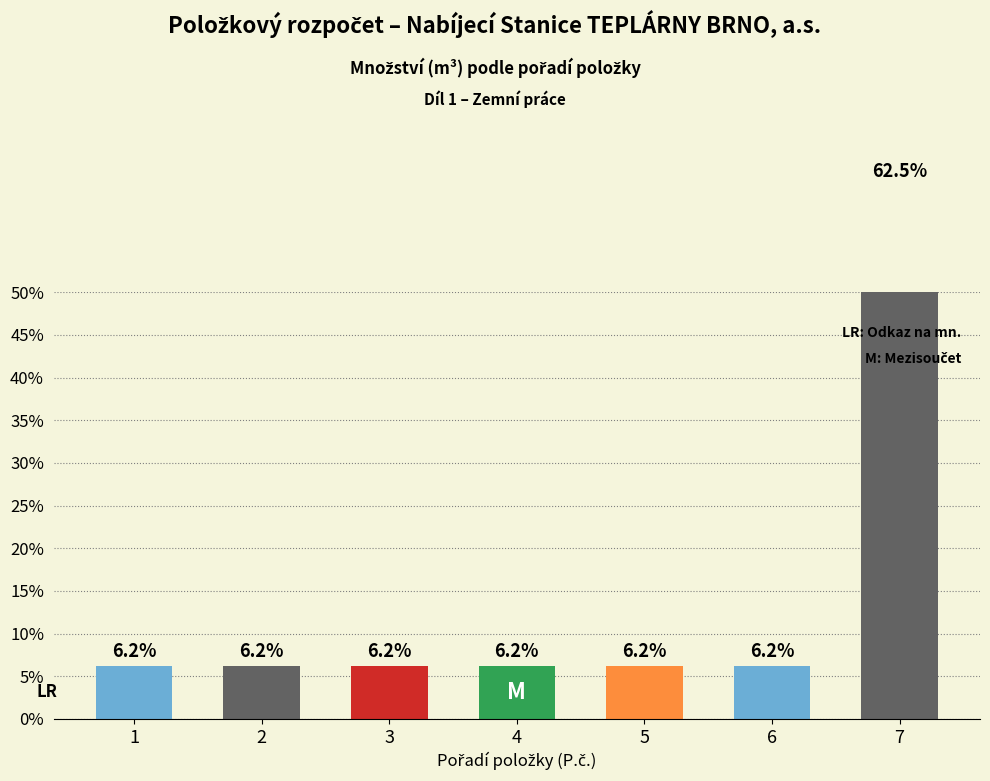

List the labels in order of value, smallest first.

1, 2, 3, 4, 5, 6, 7